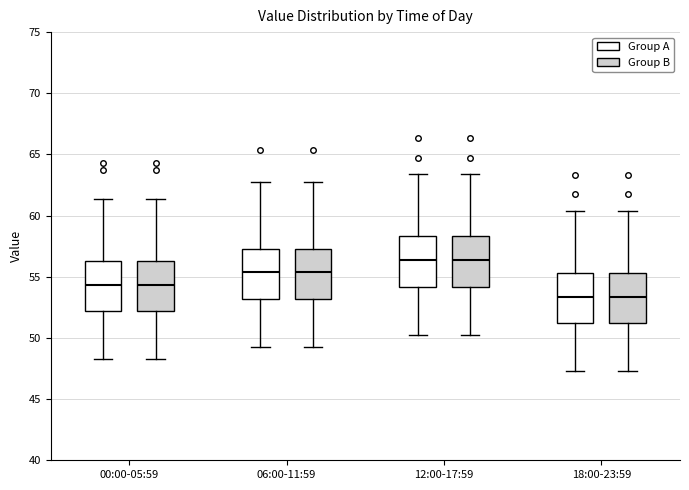

Reading left to right, read every box against the y-axis: the position of its median line, the range the box covers, and the ends of its whiskers. The values are not printed on the chart, so give them approximately, as read against the axis.

00:00-05:59 (Group A): median 54.5, box 52.0 to 56.5, whiskers 48.5 to 61.5
00:00-05:59 (Group B): median 54.5, box 52.0 to 56.5, whiskers 48.5 to 61.5
06:00-11:59 (Group A): median 55.5, box 53.0 to 57.5, whiskers 49.5 to 62.5
06:00-11:59 (Group B): median 55.5, box 53.0 to 57.5, whiskers 49.5 to 62.5
12:00-17:59 (Group A): median 56.5, box 54.0 to 58.5, whiskers 50.5 to 63.5
12:00-17:59 (Group B): median 56.5, box 54.0 to 58.5, whiskers 50.5 to 63.5
18:00-23:59 (Group A): median 53.5, box 51.0 to 55.5, whiskers 47.5 to 60.5
18:00-23:59 (Group B): median 53.5, box 51.0 to 55.5, whiskers 47.5 to 60.5